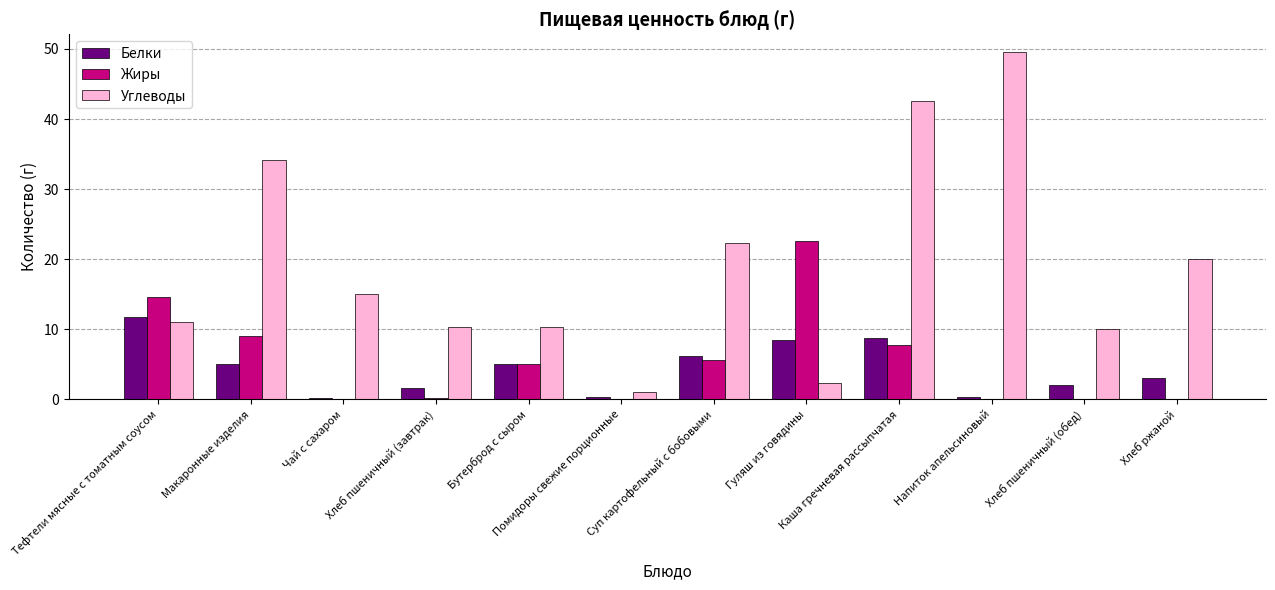

Which series has the largest total across all categories?

Углеводы